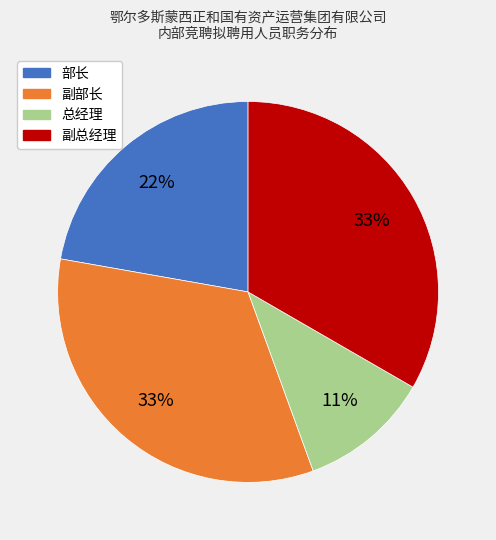

How many slices are in this pie chart?

4